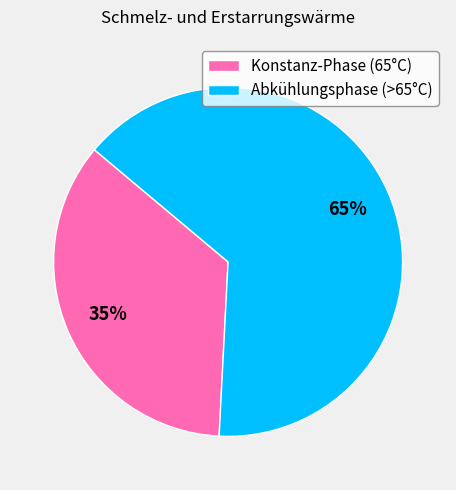

Is it true that Konstanz-Phase (65°C) is 45% of the pie?

False